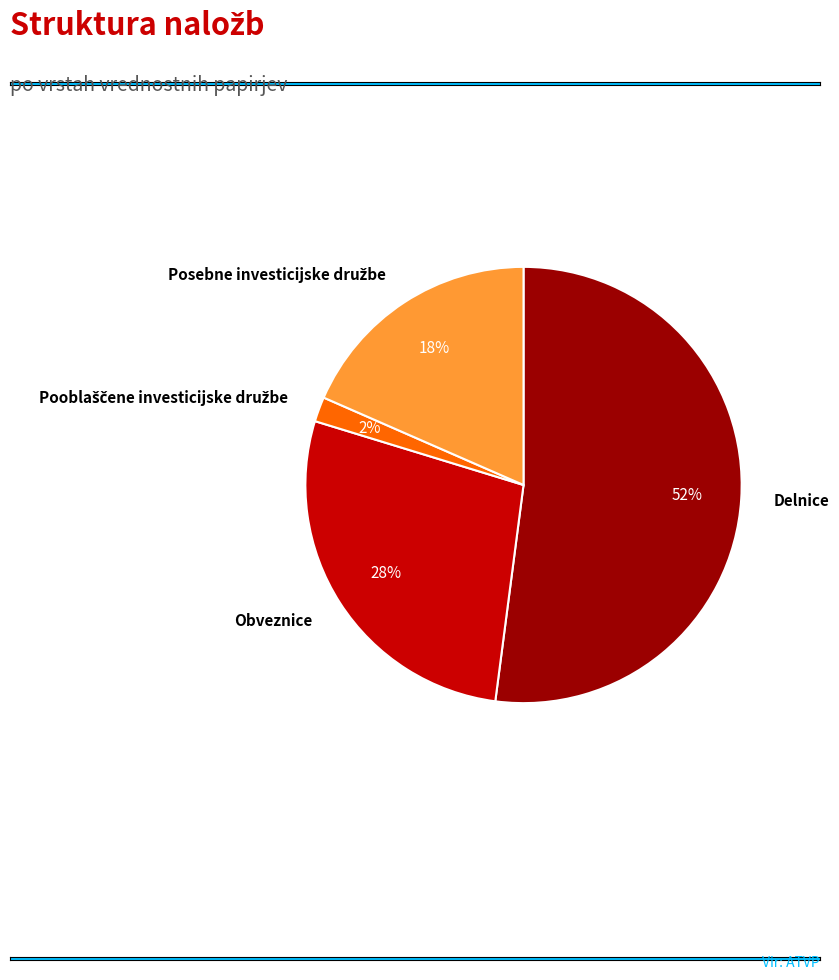

The Obveznice slice represents 28% of the pie. True or false?

True